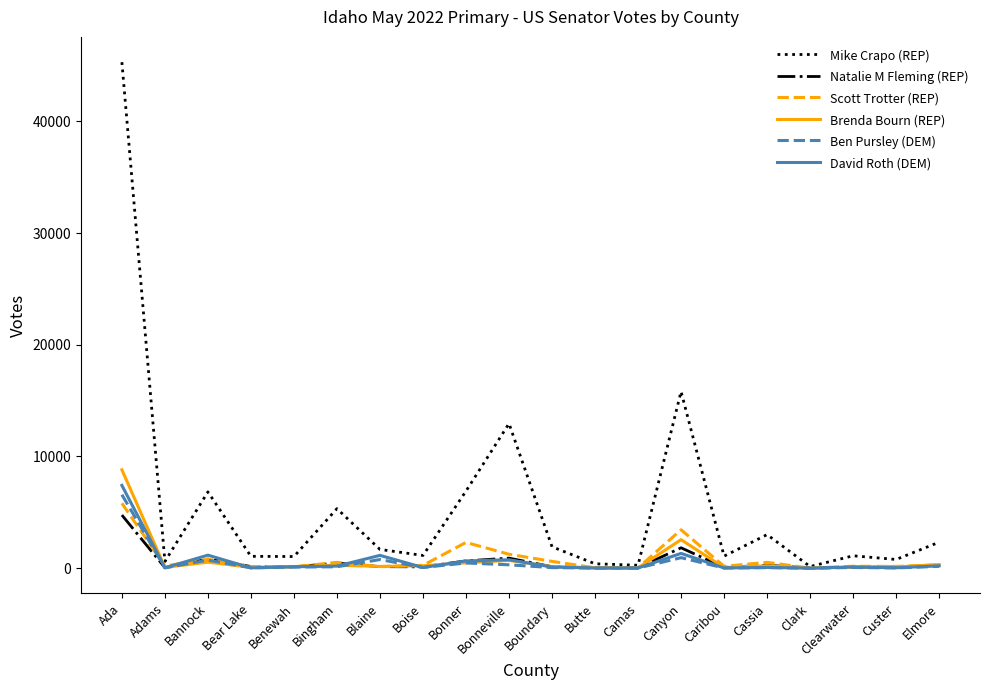

What is the total value across all series at Clearwater?

1619